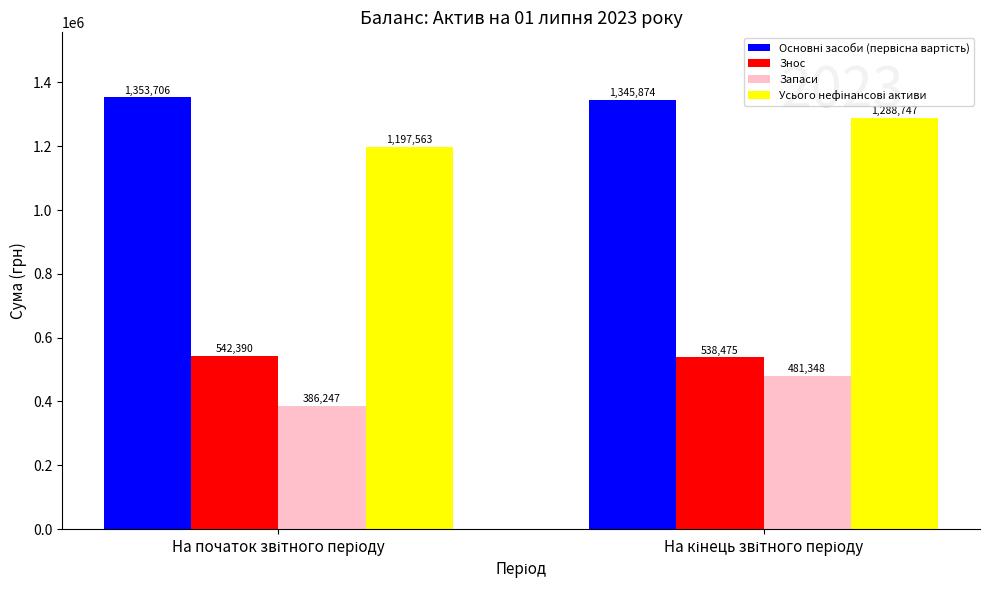

What is the sum of all Знос values?

1080865